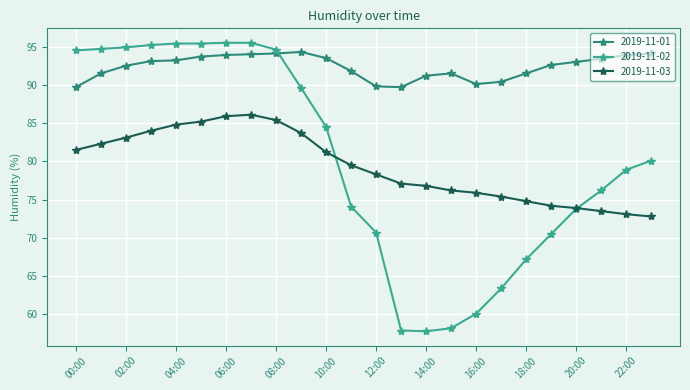

What is the maximum value for 2019-11-01?

94.3